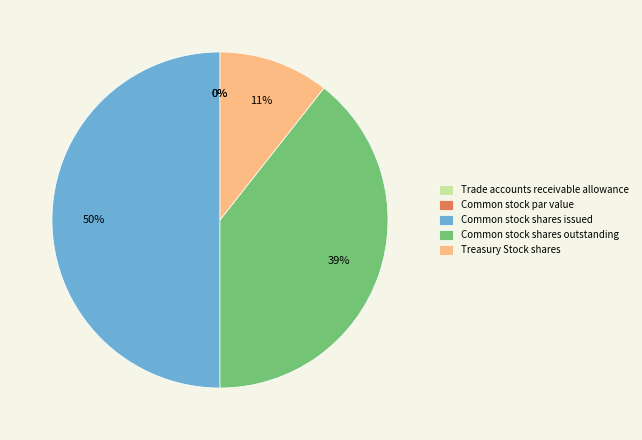

What is the change in value from Common stock par value to Treasury Stock shares?

+4436113.9